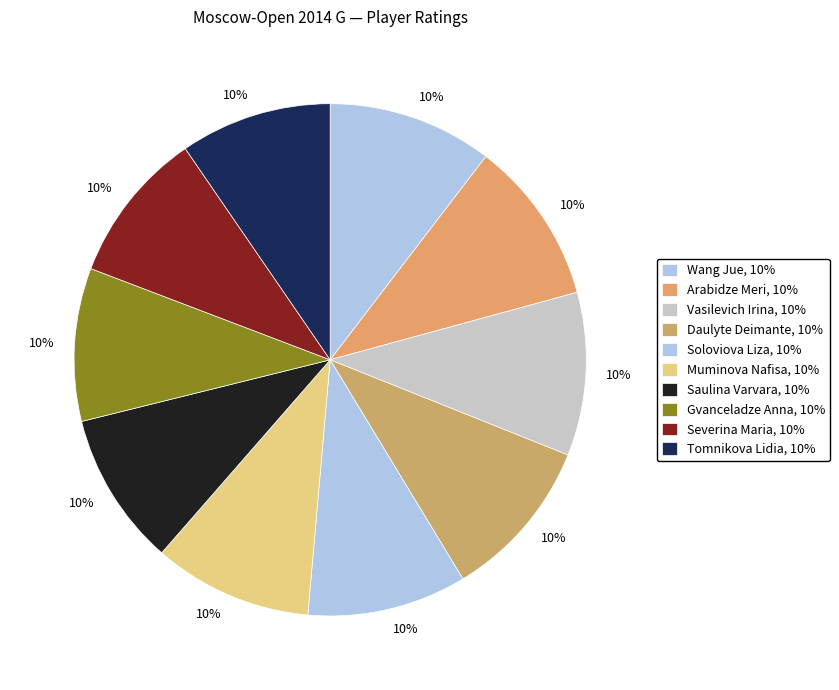

How many segments does this pie chart have?

10